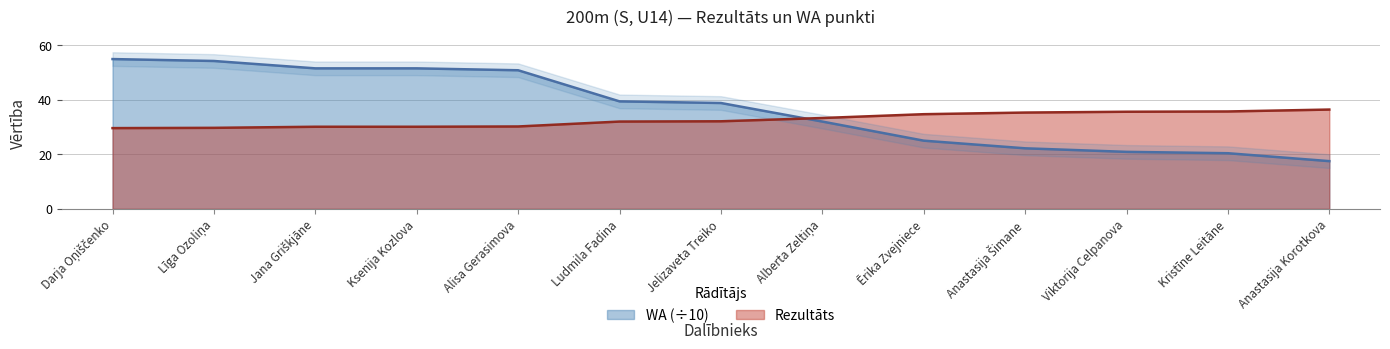

Is it true that Rezultāts equals 35.3 at Anastasija Šimane?

True